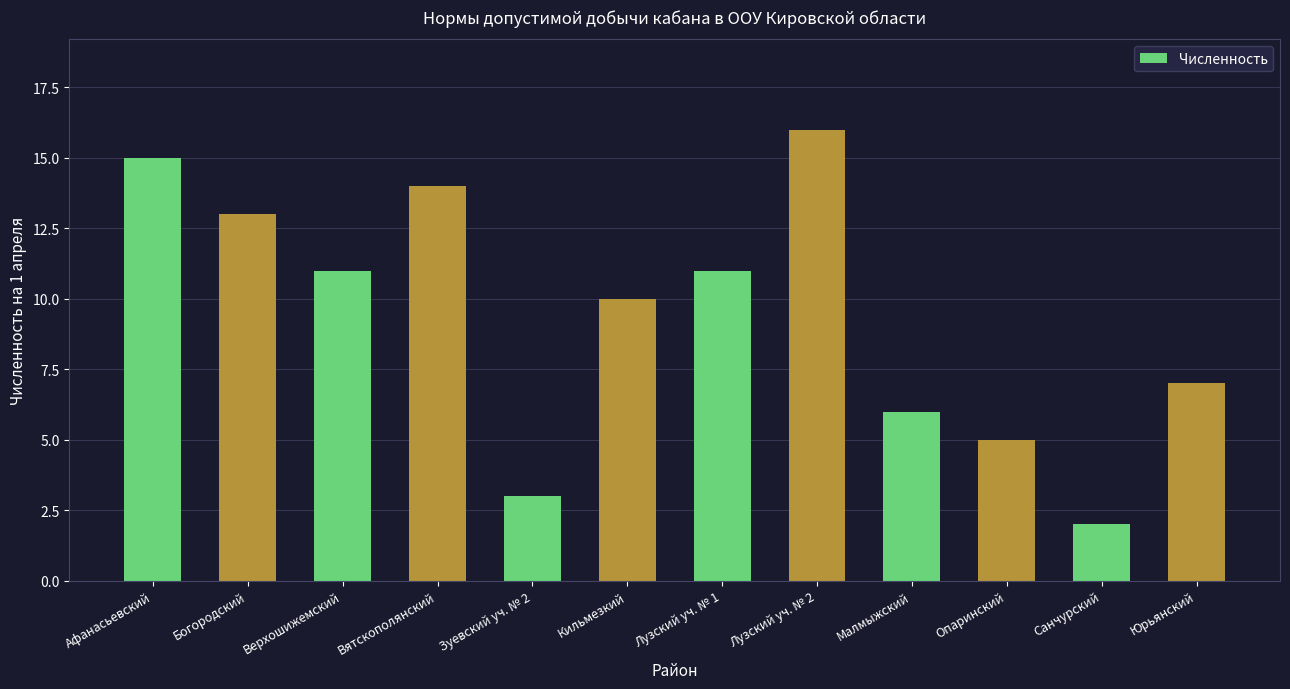

How many bars are there in total?

12